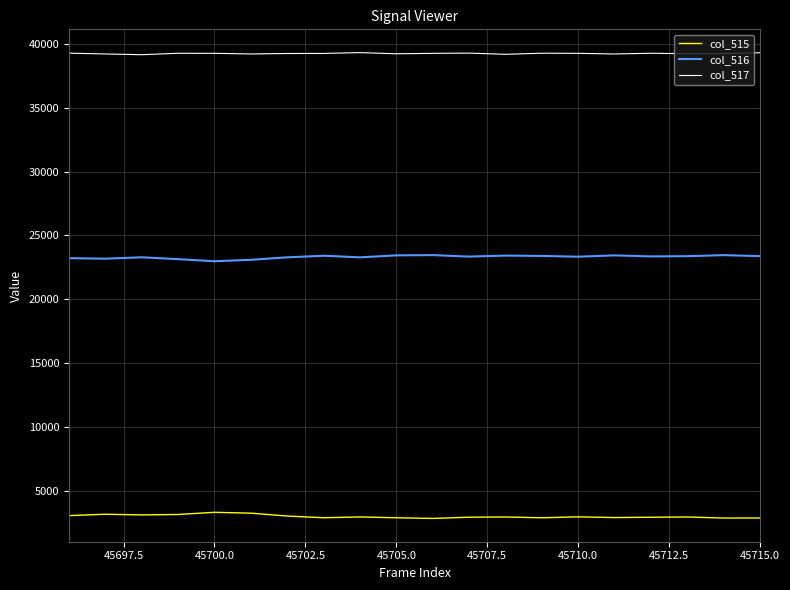

True or false: col_516 and col_515 intersect in this chart.

False